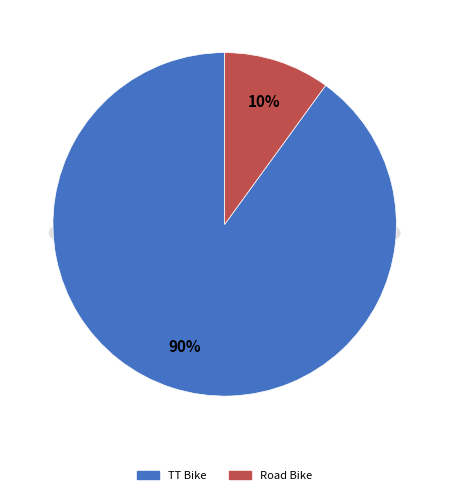

To the nearest percent, what portion does TT Bike represent?

90%